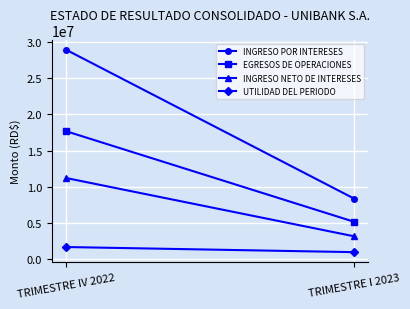

Is this an area chart (filled region under the line)?

No